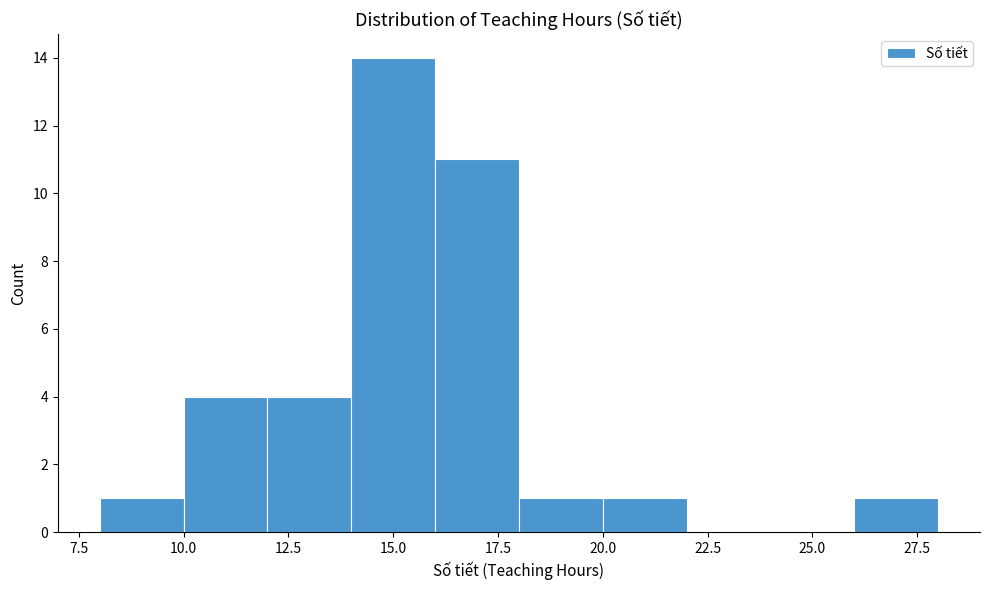

What is the height of the bar covering 12 to 14 on the x-axis? The values are not printed on the chart, so give them approximately, as read against the axis.

4